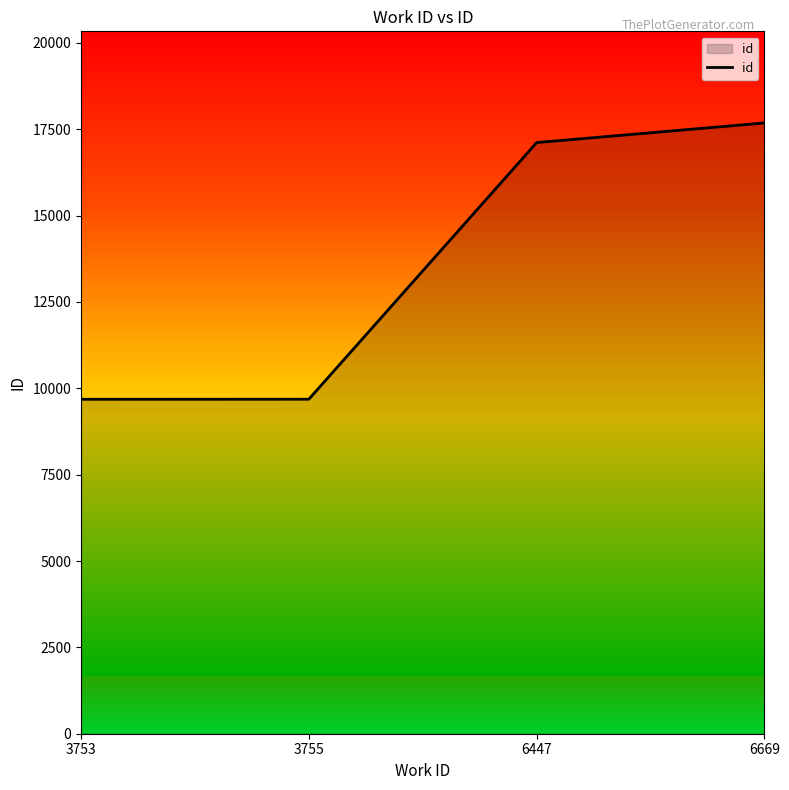

How many values are below 17115?

2